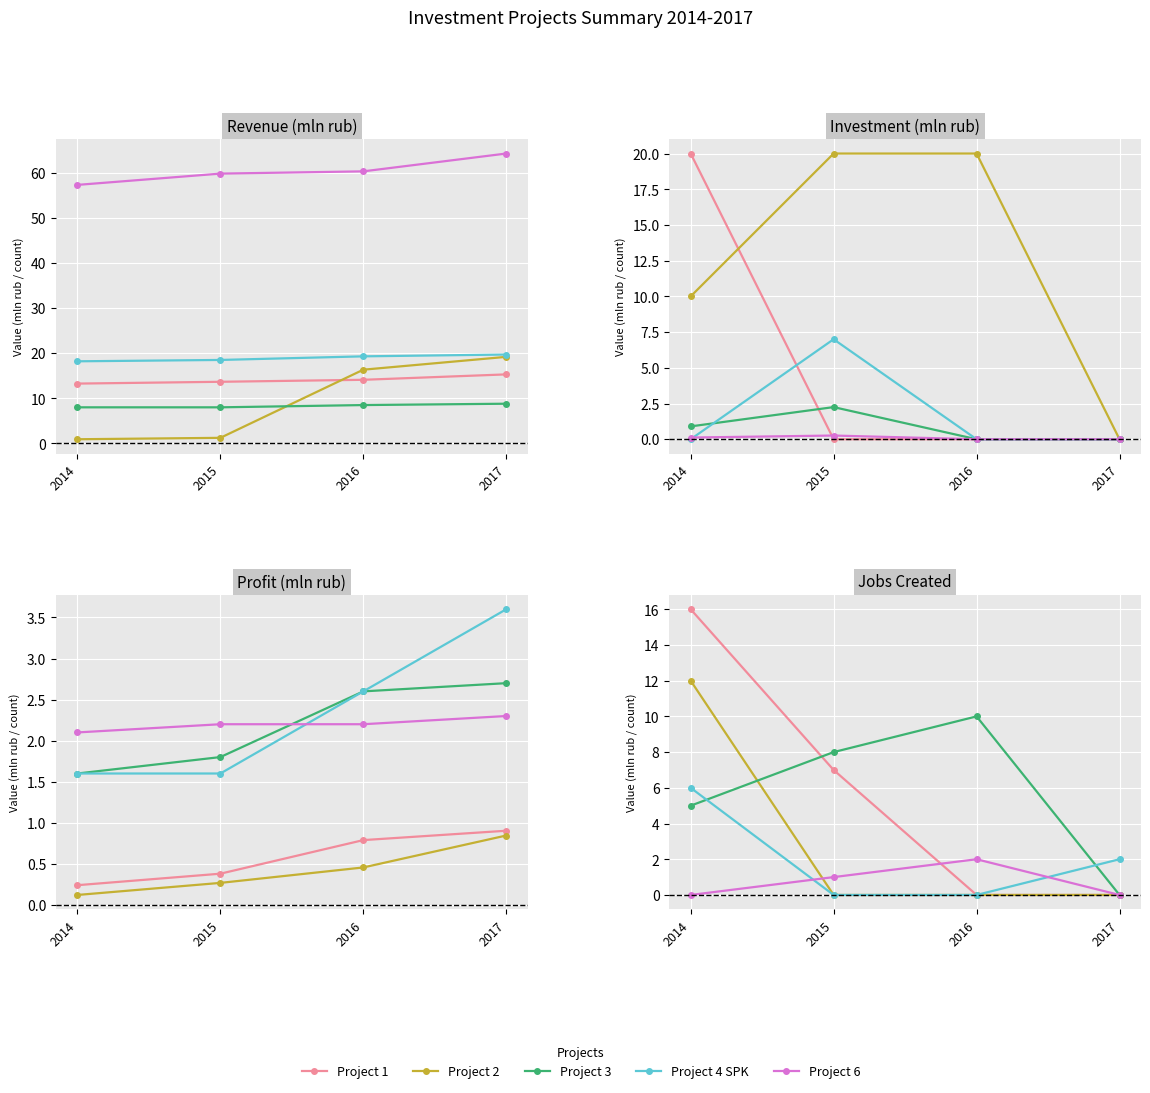

How many lines are shown in the chart?

5